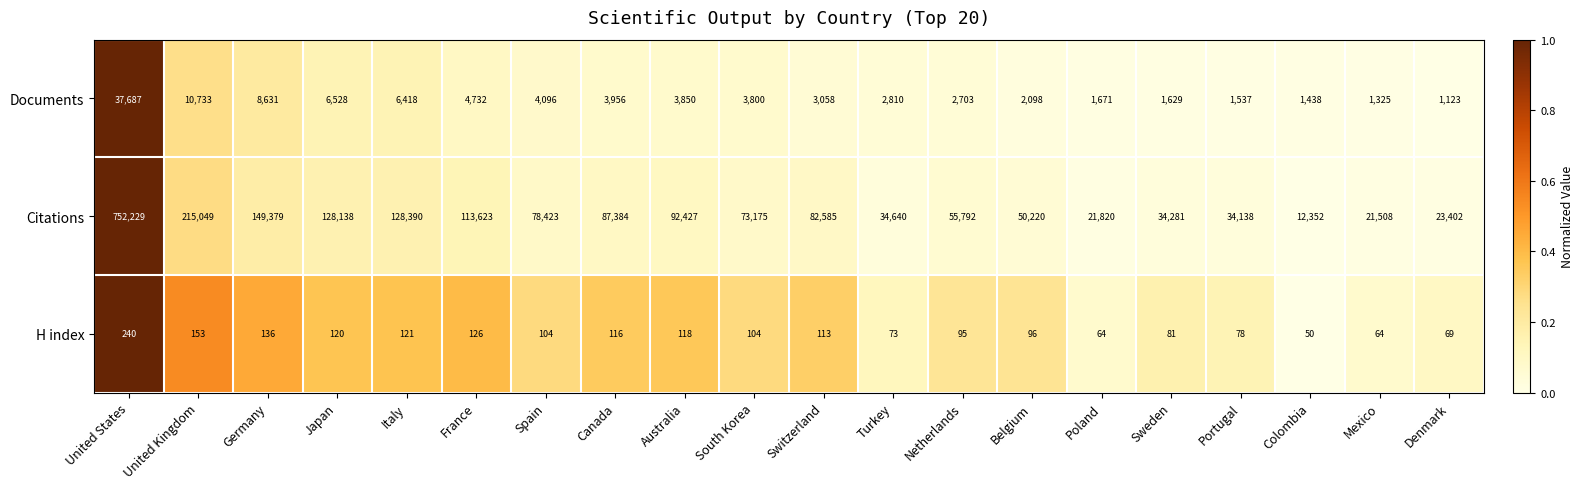

What is the lowest value of the Citations series?

12352